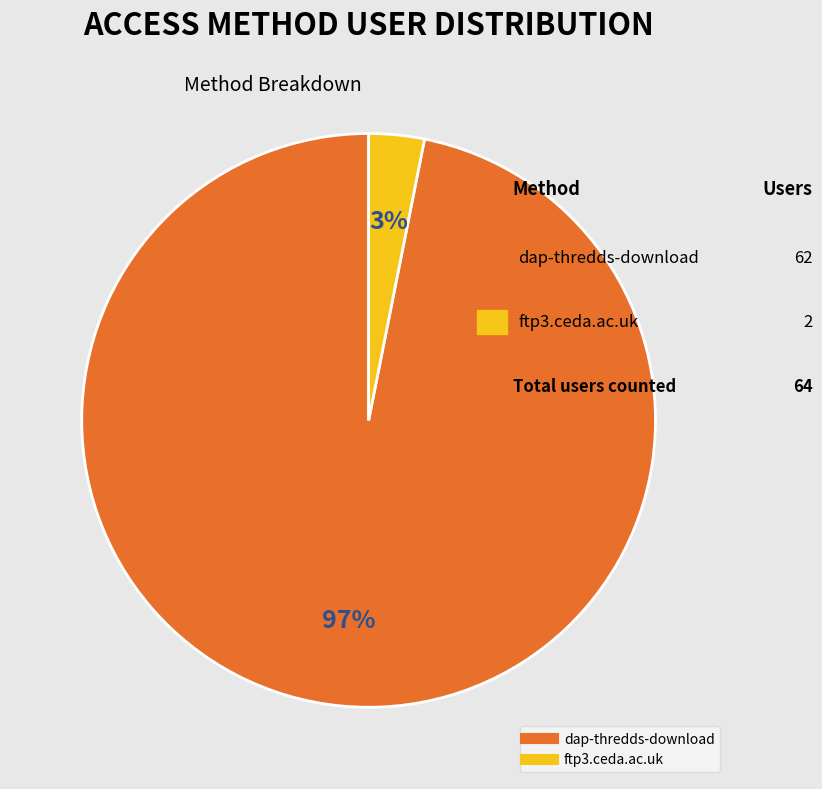

Rank the categories by value from highest to lowest.

dap-thredds-download, ftp3.ceda.ac.uk